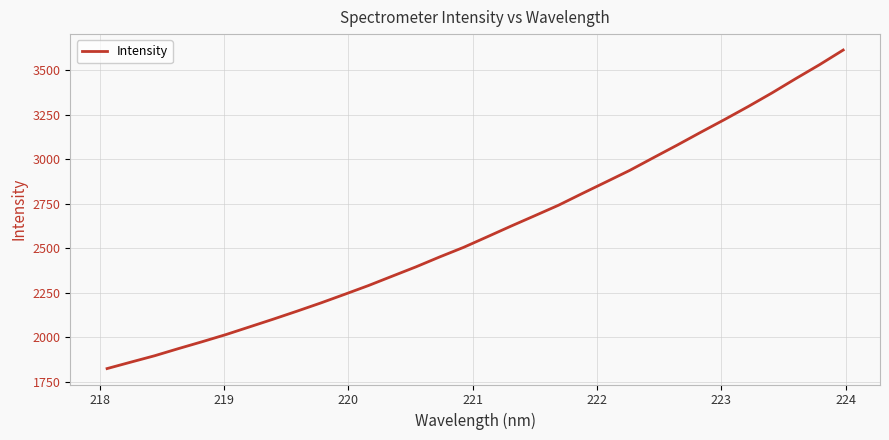

How many lines are shown in the chart?

1